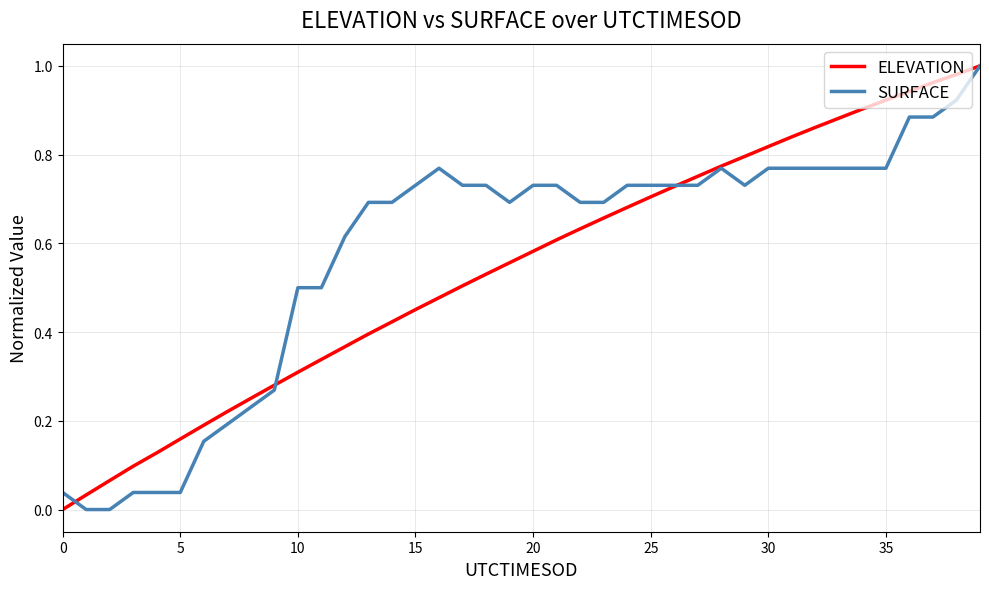

Count the number of categories in the chart.

40